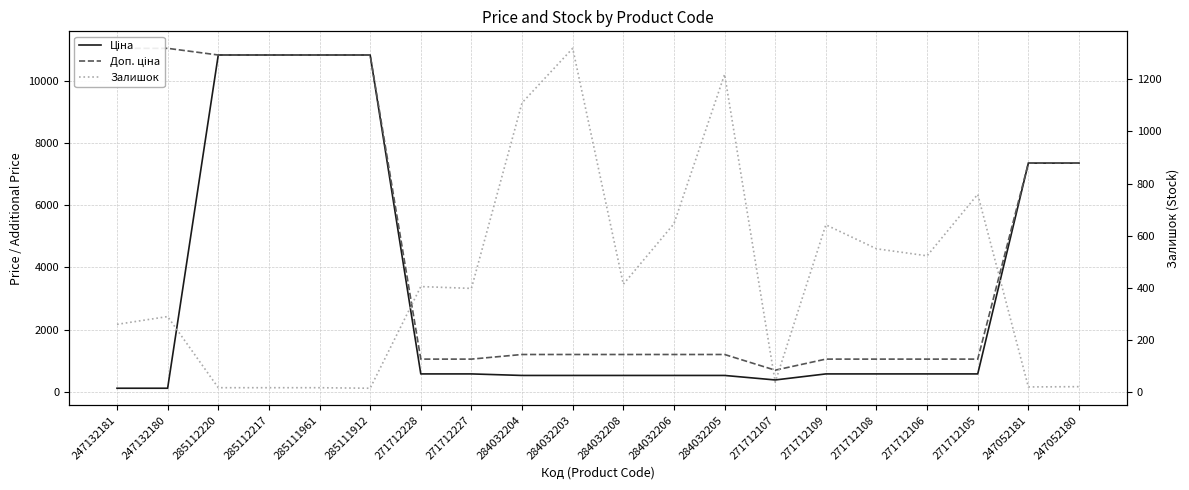

What is the average value of the Ціна series?

3236.0